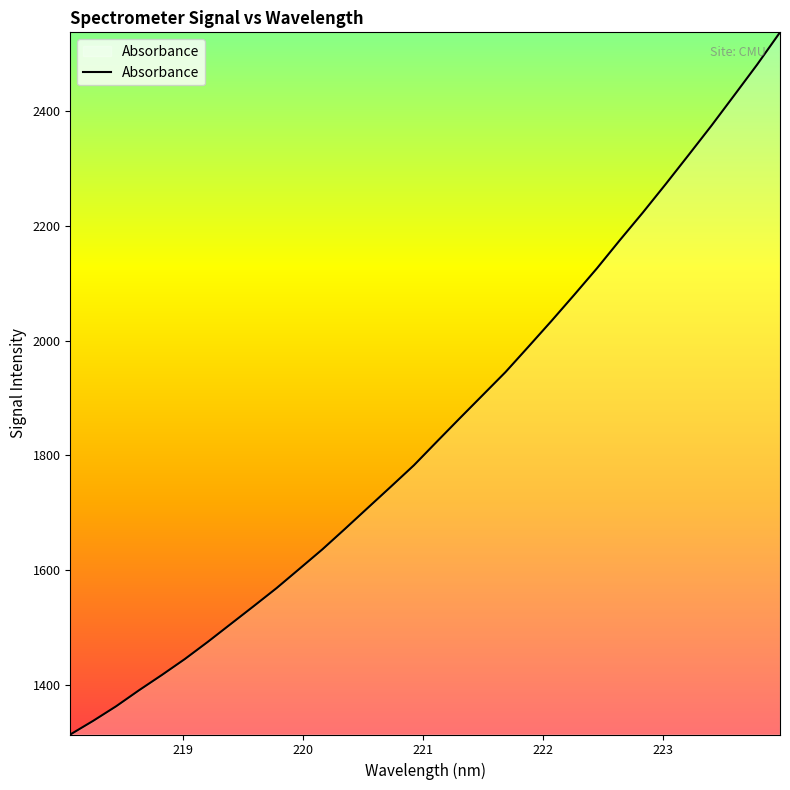

What is the minimum value shown in the chart?

1313.8